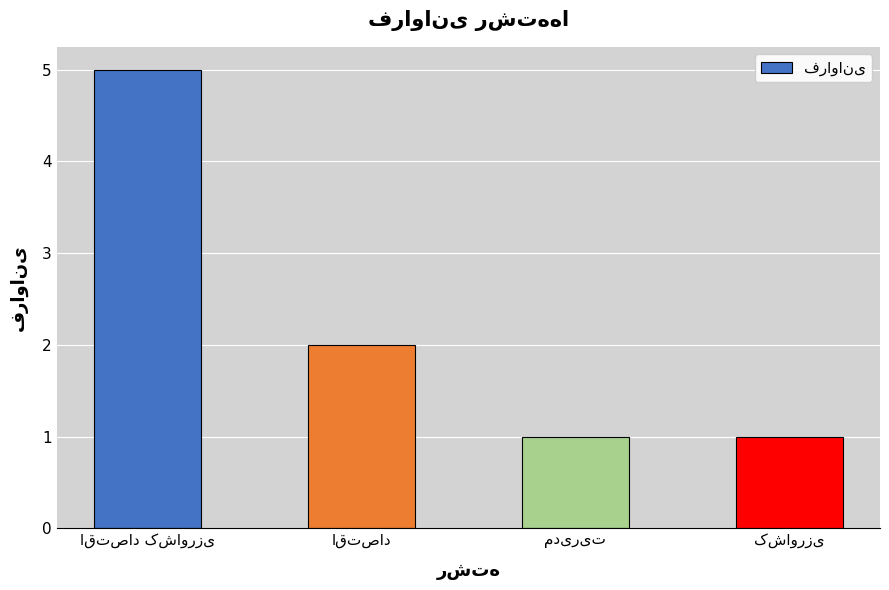

What is the value of the 4th bar from the left?

1